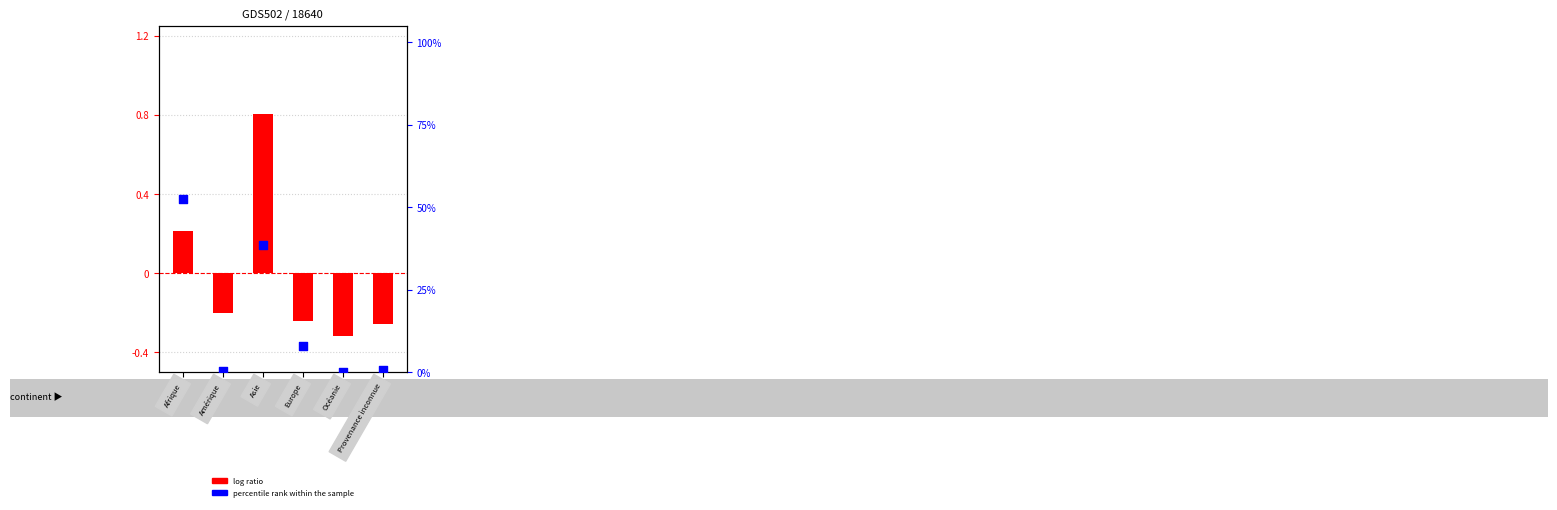

Which series contains the lowest Y value?

log ratio